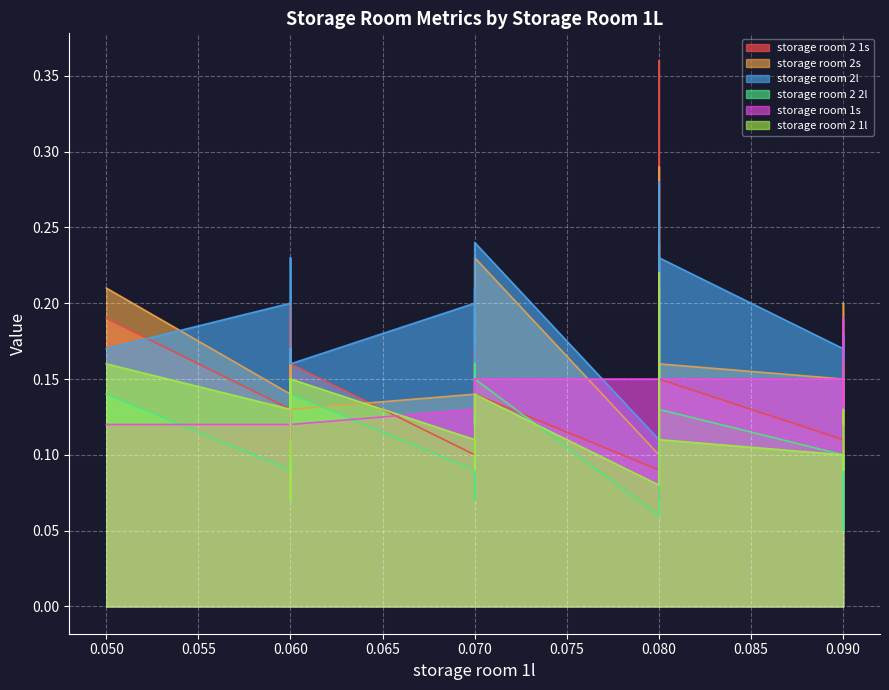

What is the highest value of the storage room 2 1s series?

0.4